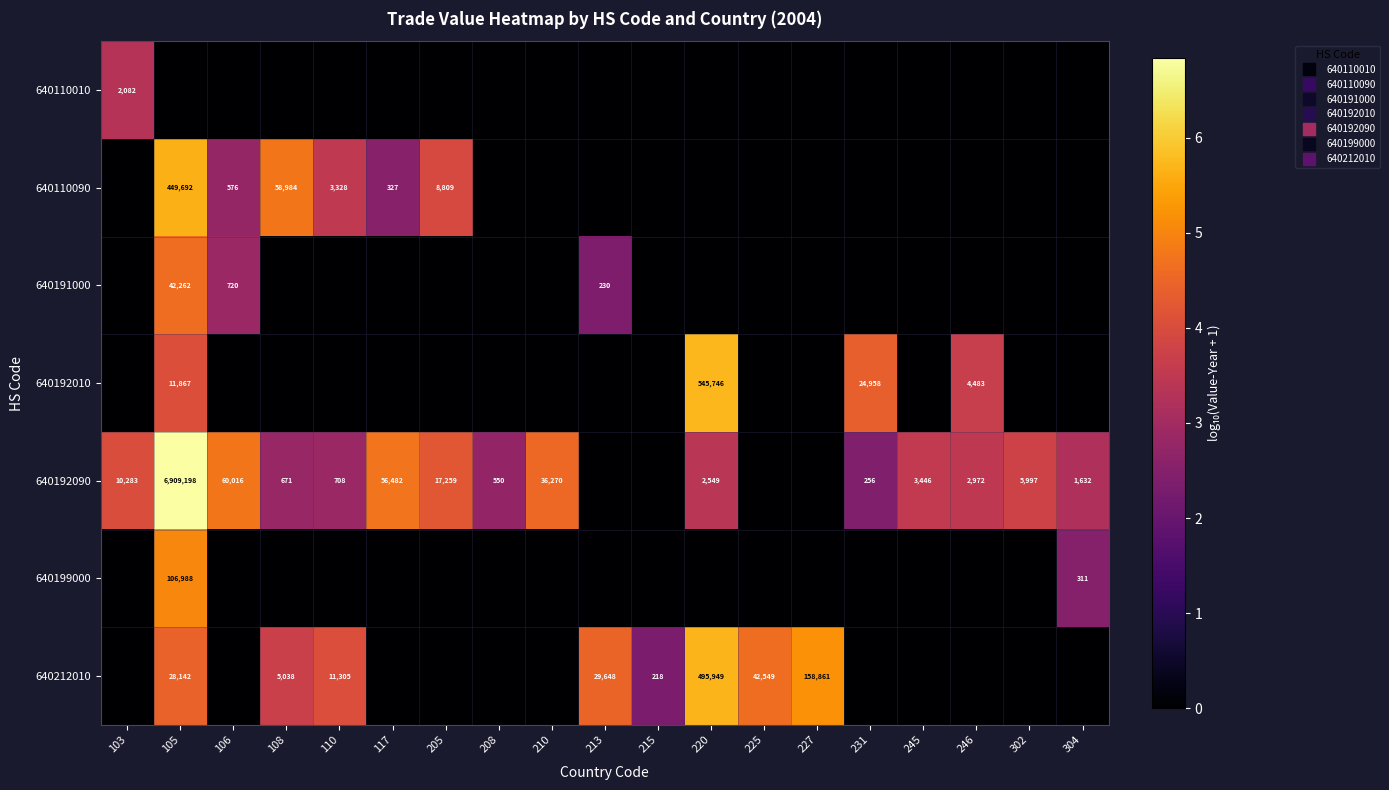

Between 117 and 213, which series saw the biggest shift?

640192090